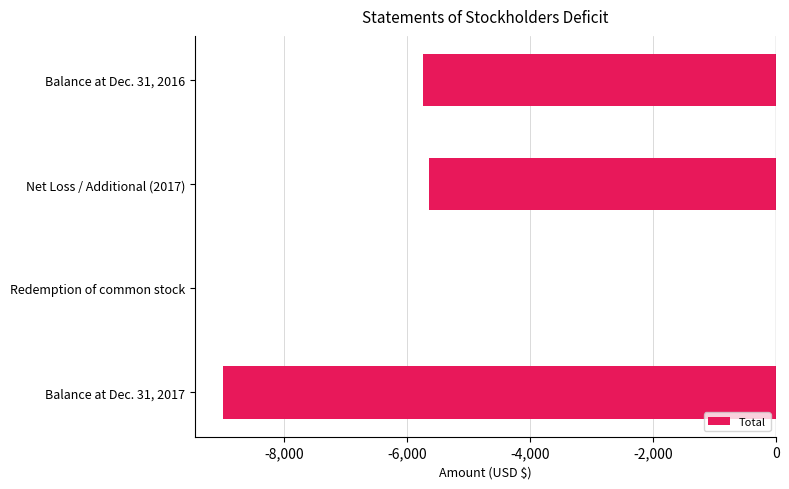

The chart shows a value of -8502 at Balance at Dec. 31, 2016. True or false?

False